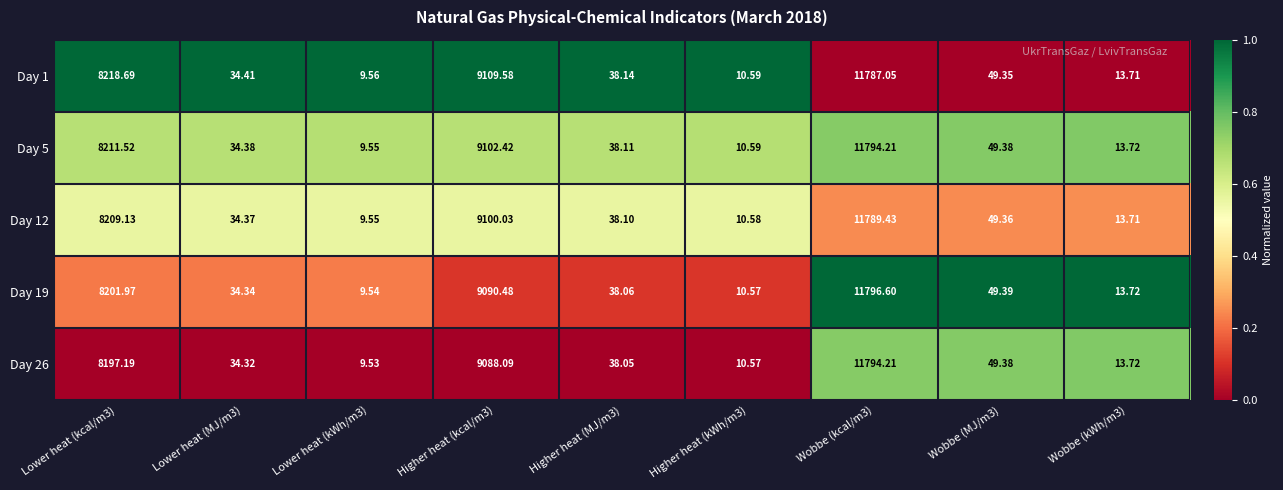

Which series has the largest range (max minus min)?

Day 19